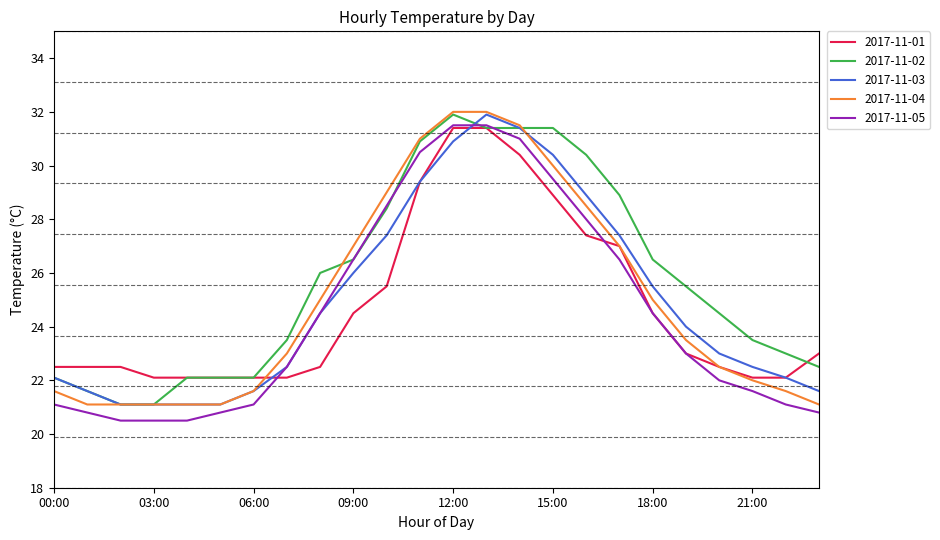

Which series has the largest total across all categories?

2017-11-02